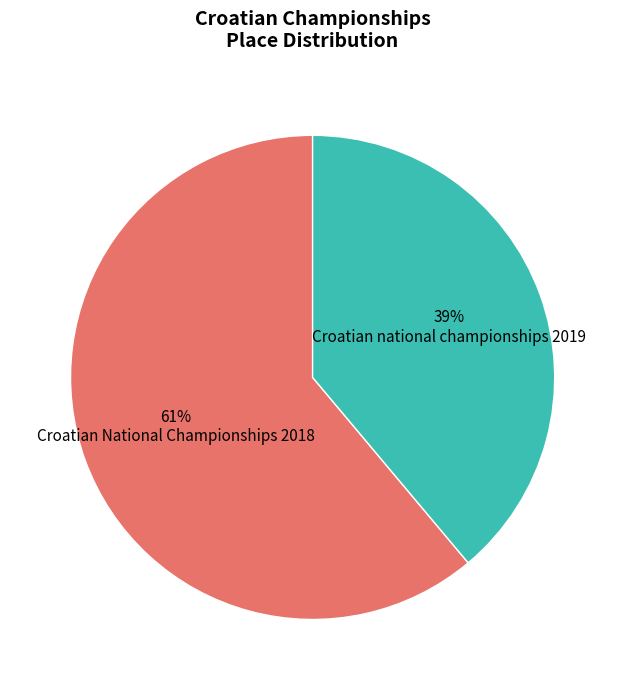

Is there any slice that represents more than half of the pie?

Yes